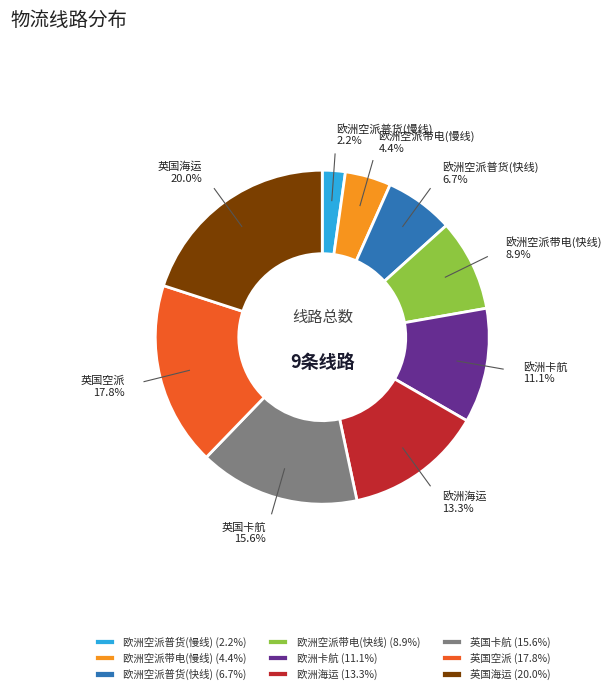

Which slice is the smallest?

欧洲空派普货(慢线)